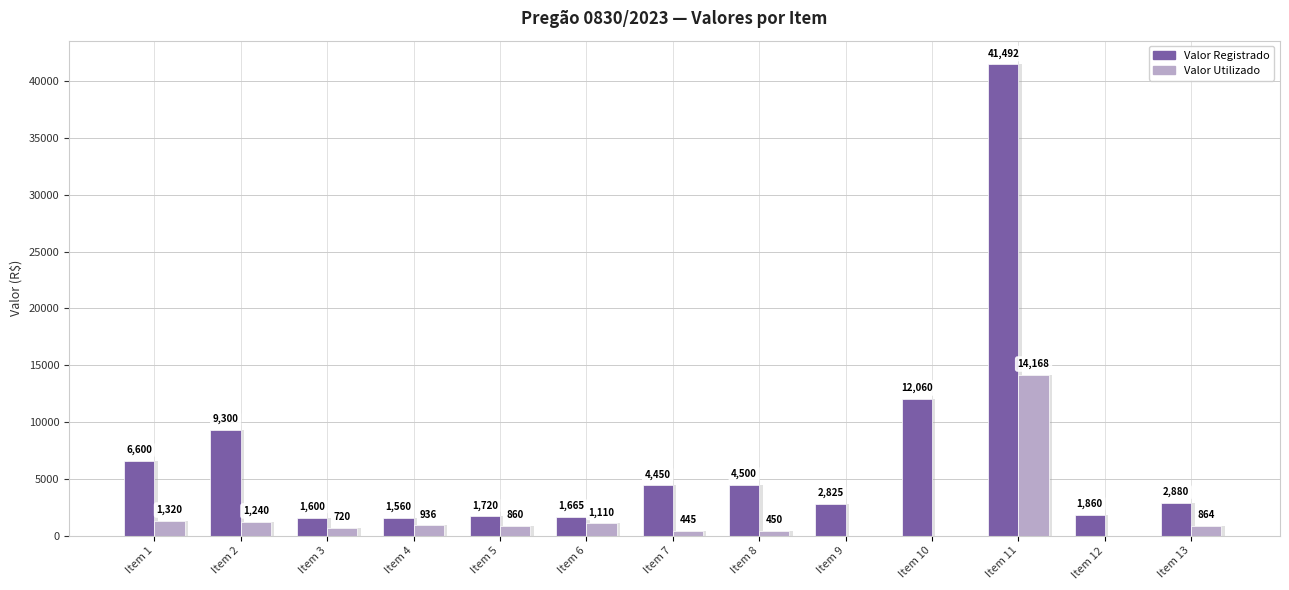

Are the bars grouped side by side (vs. stacked)?

Yes